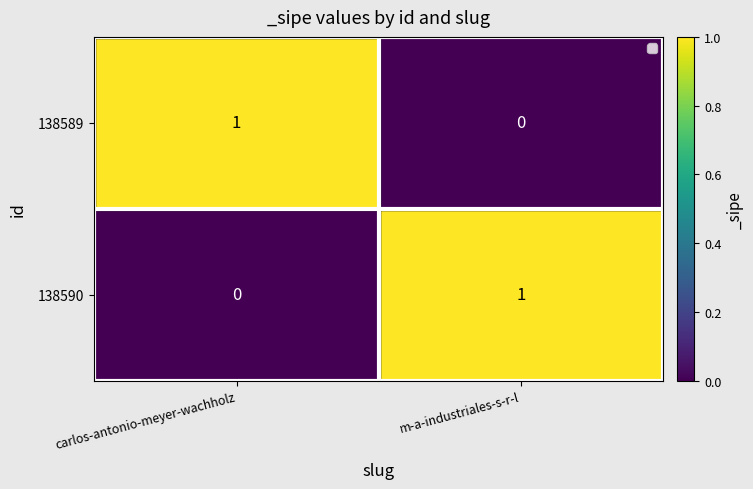

The 138589 series shows 1 at carlos-antonio-meyer-wachholz. True or false?

True